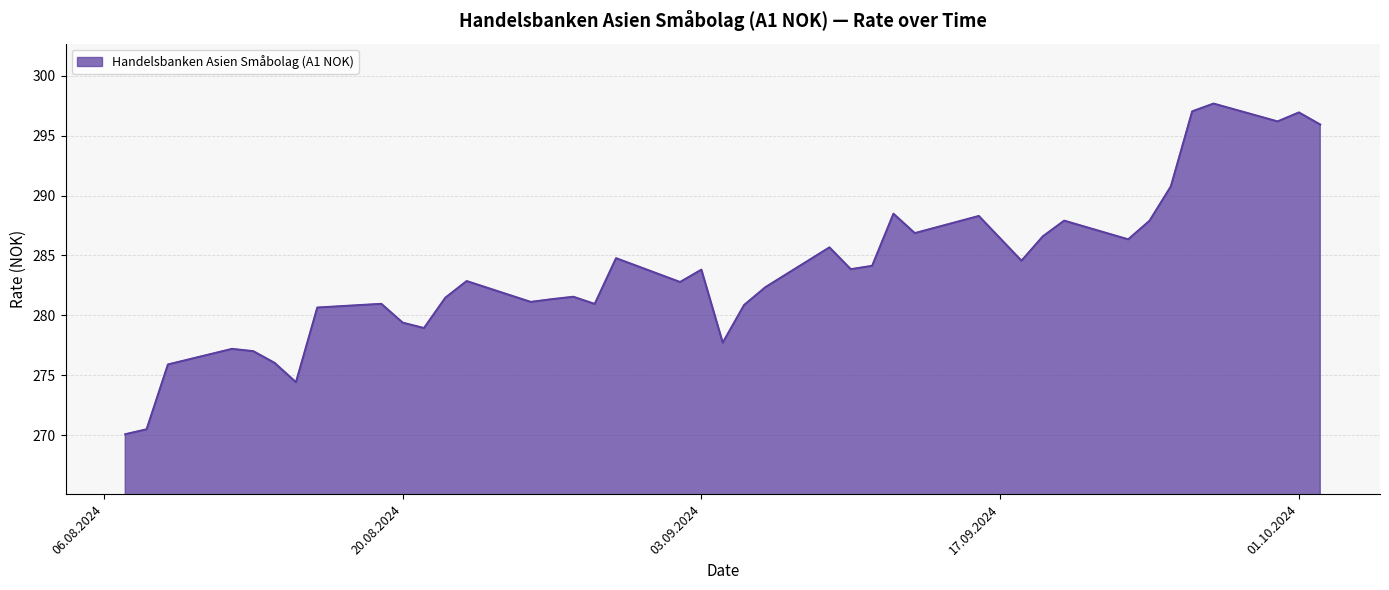

What is the minimum value shown in the chart?

270.1